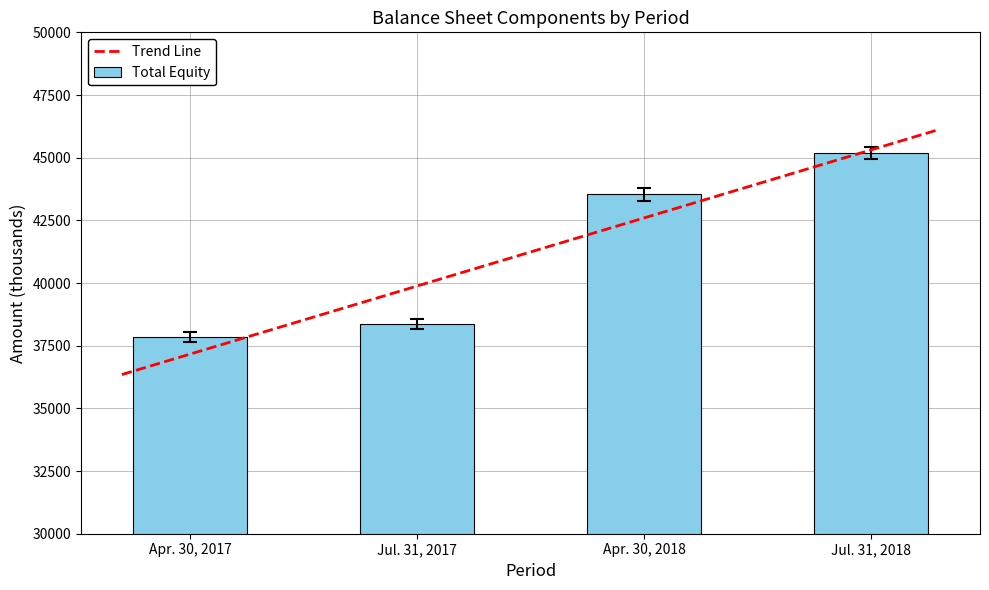

Approximately how many times larger is the value at Jul. 31, 2018 compared to Apr. 30, 2017?

1.2